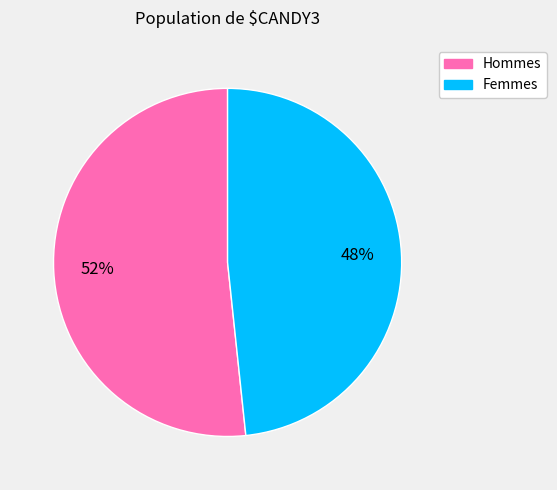

Is there a majority slice in this chart?

Yes